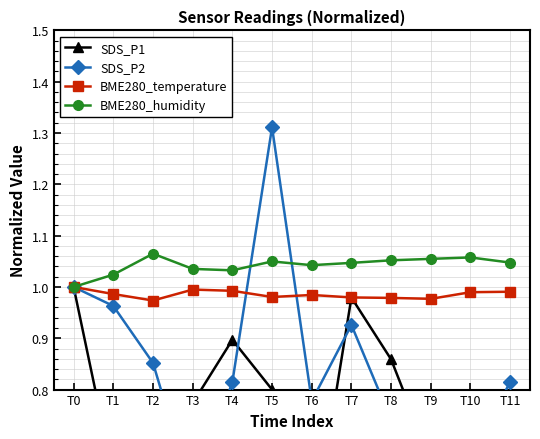

True or false: BME280_temperature and BME280_humidity cross at least once.

False